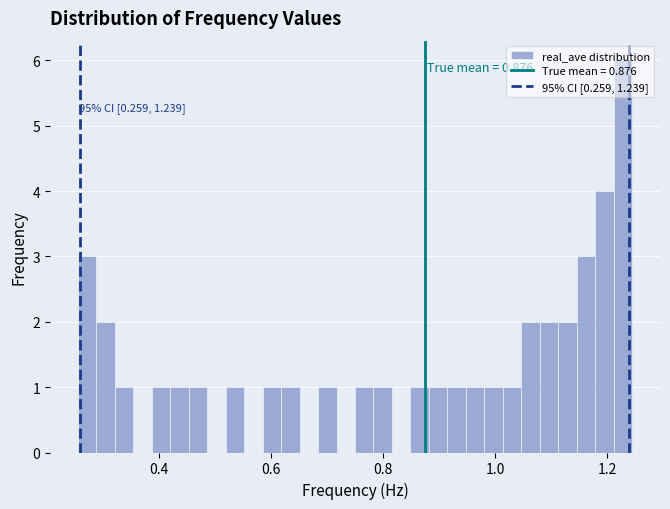

Around what value on the x-axis is the tallest bar? Give the approximate position of its centre, as read against the axis.

1.22